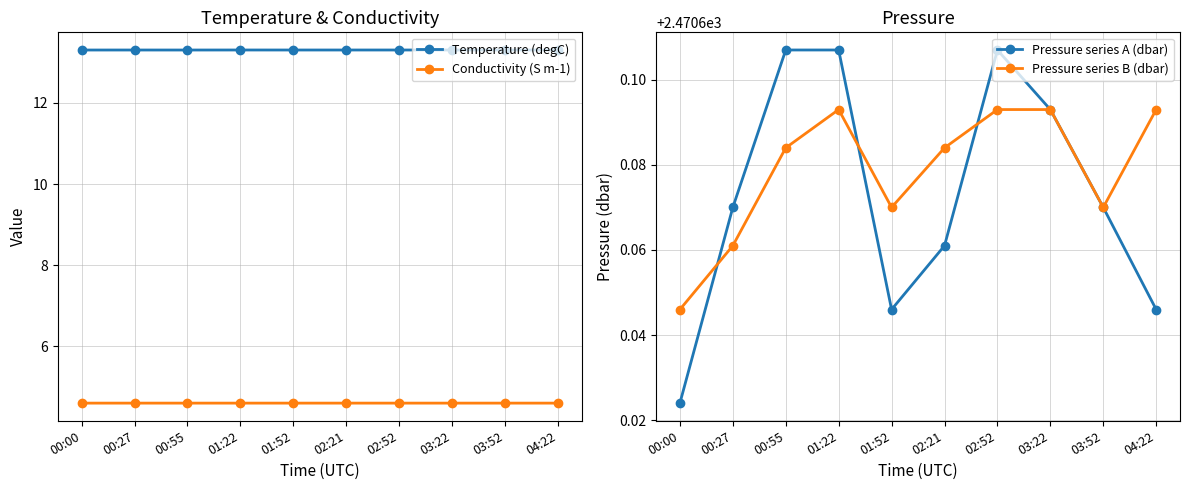

Between 01:22 and 00:00, which is larger?

01:22